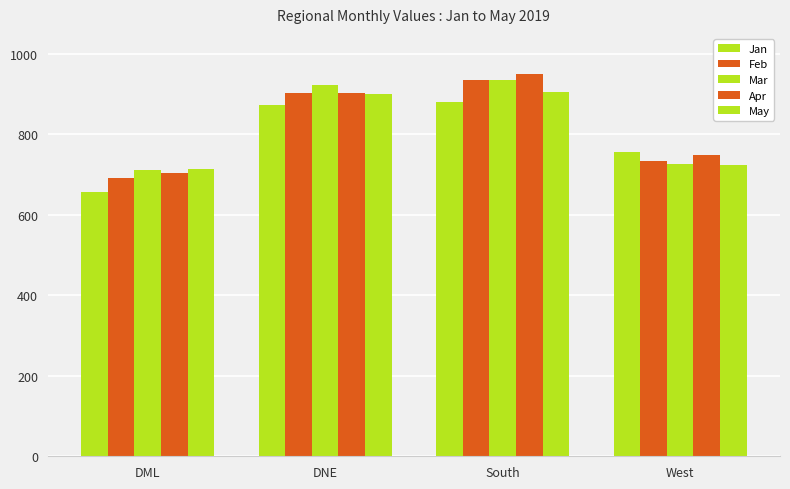

What is the label of the 4th bar from the left?

West